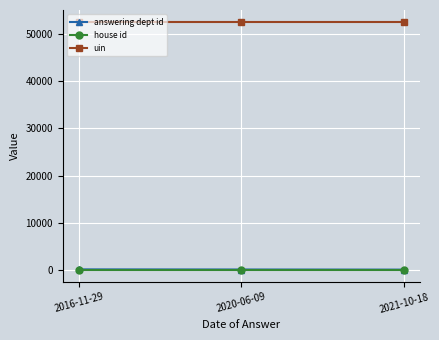

What is the label of the 1st point from the left?

2016-11-29